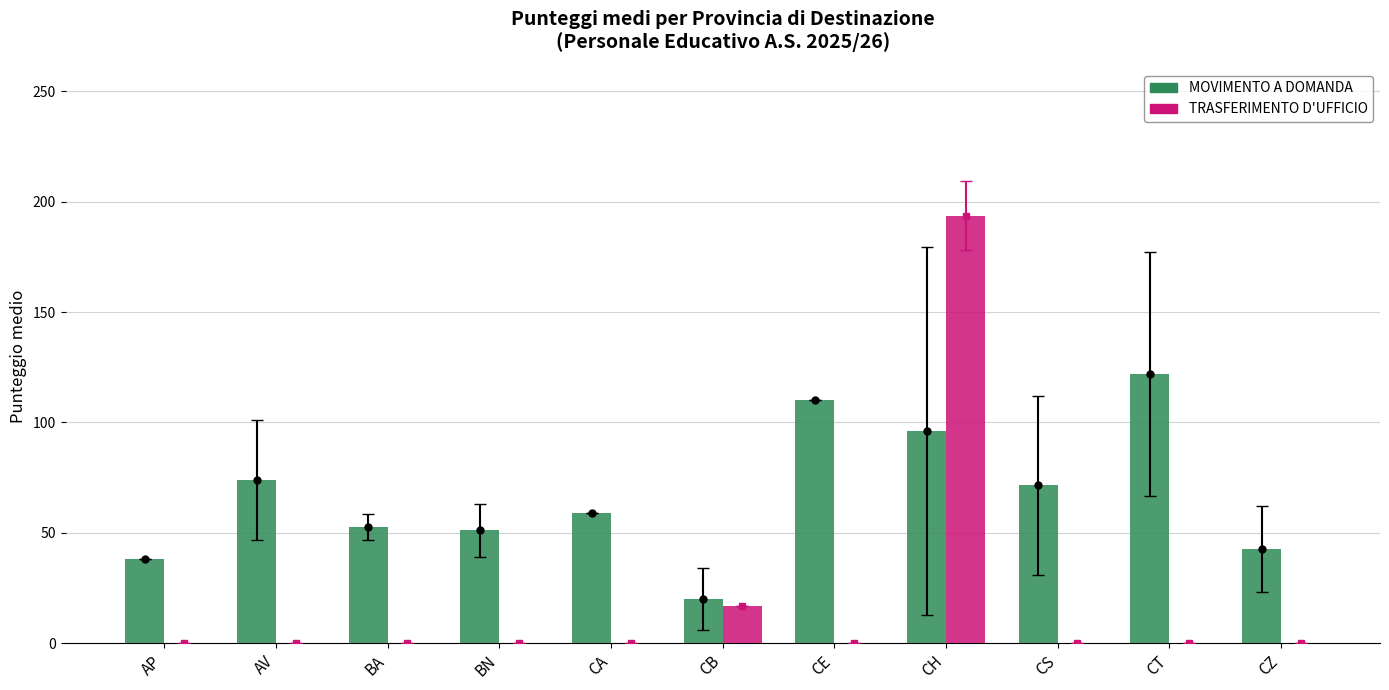

What is the label of the 4th bar from the right?

CH